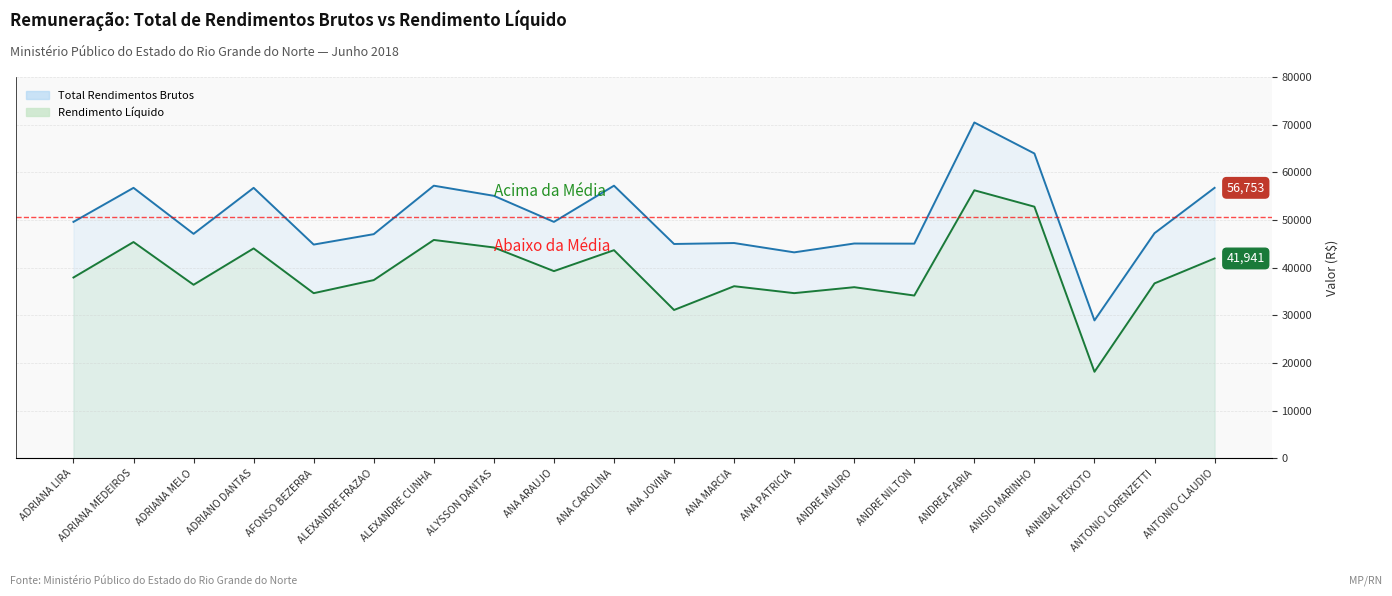

What is the sum of all Total Rendimentos Brutos values?

1012087.8